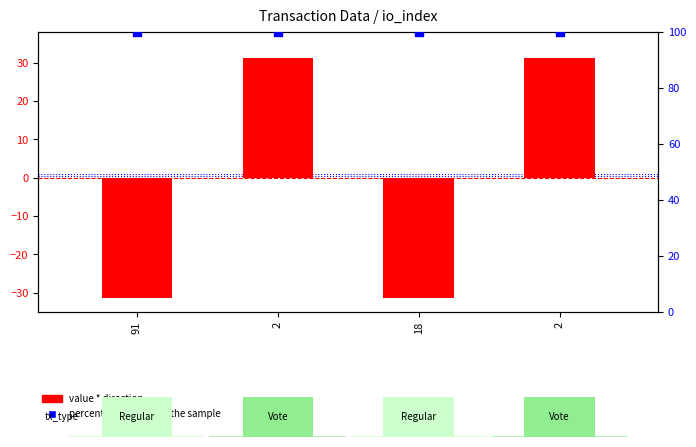

Which series contains the lowest Y value?

value * direction